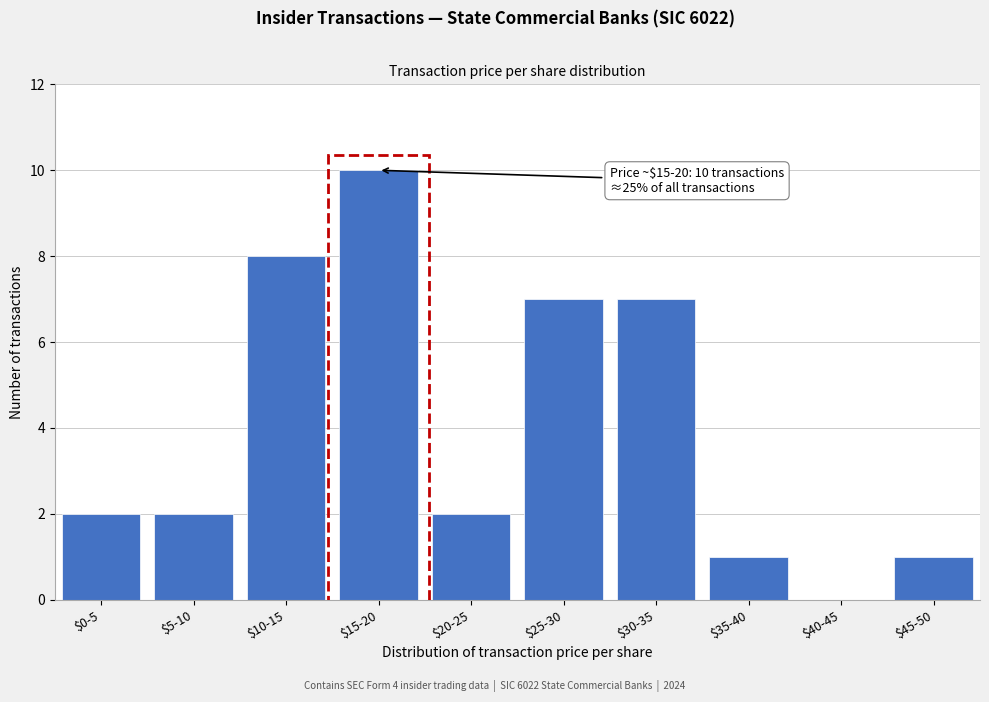

What is the maximum value shown in the chart?

10